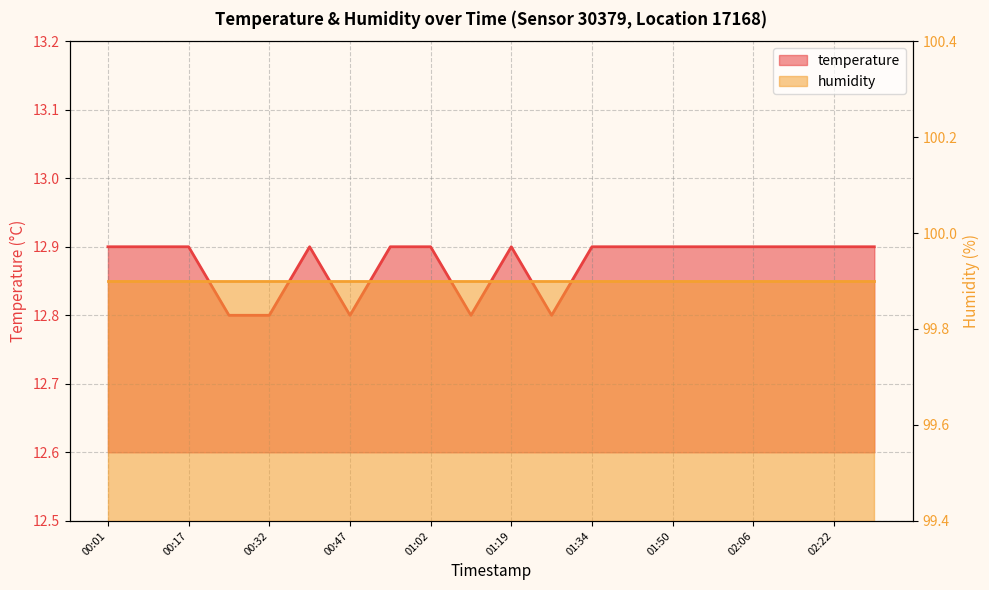

Which has a higher value, 01:50 or 01:42?

01:50